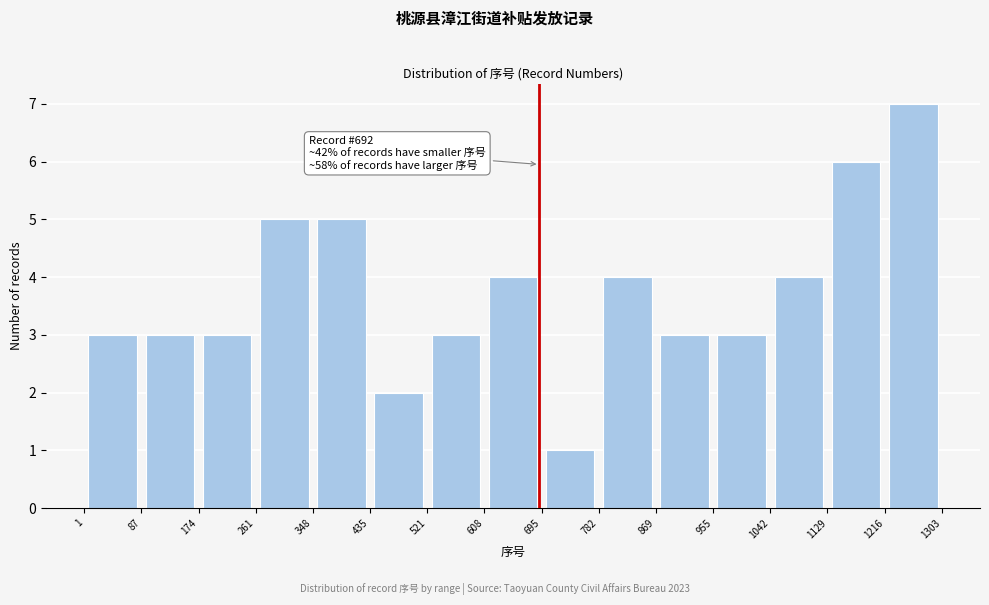

Which range on the x-axis has the tallest bar?

1216 to 1303